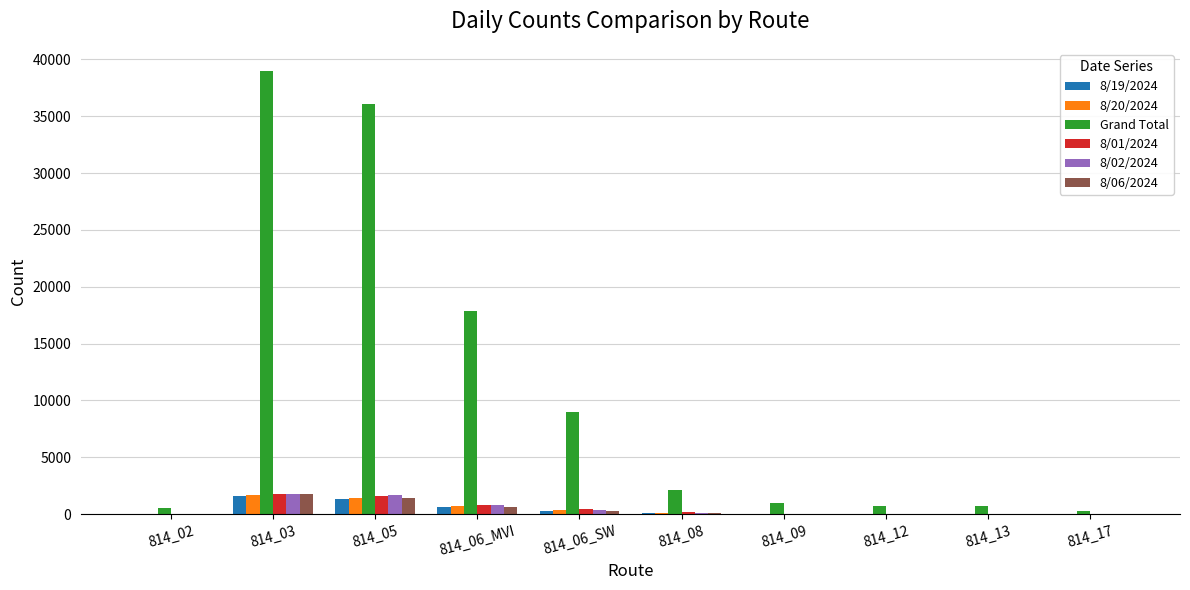

Which series changed the most between 814_06_SW and 814_08?

Grand Total